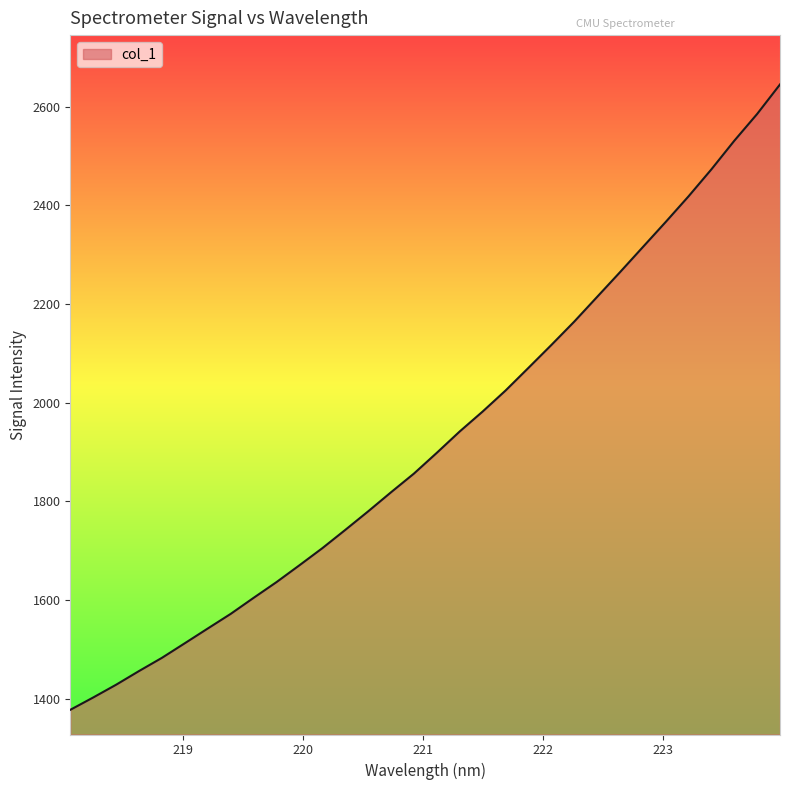

What is the smallest value displayed?

1377.4